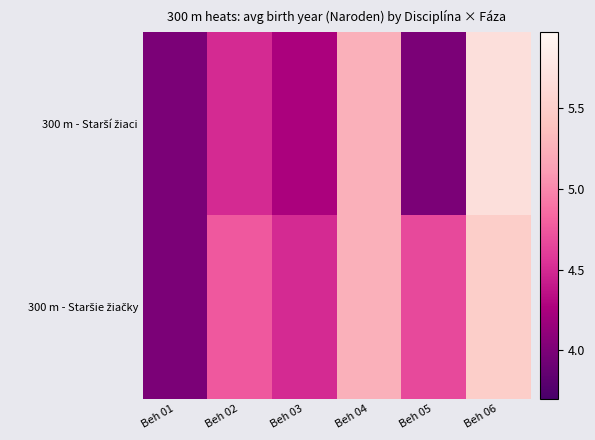

Rank the series by their maximum value, from lowest to highest.

300 m - Staršie žiačky, 300 m - Starší žiaci